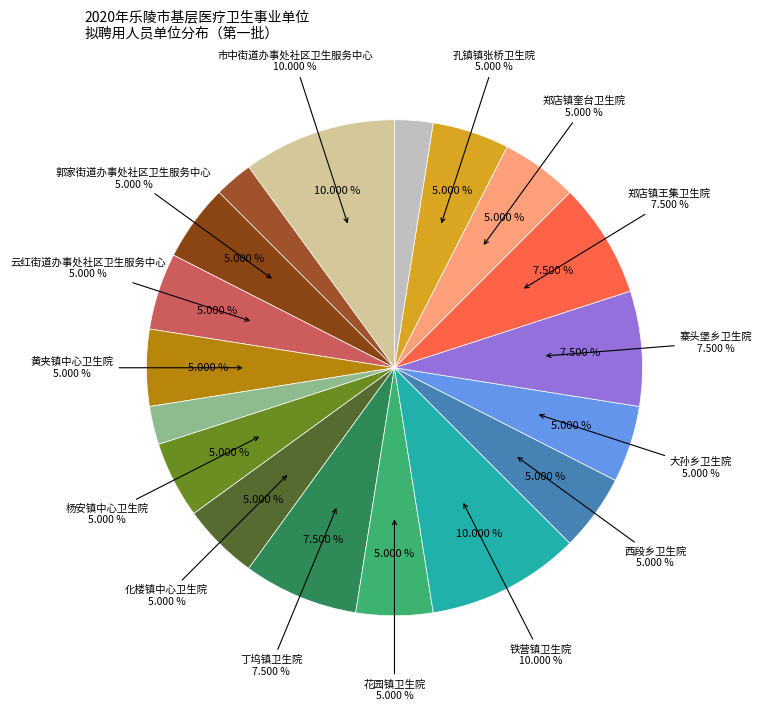

To the nearest percent, what is the difference between the largest and smallest slice percentages?

8%